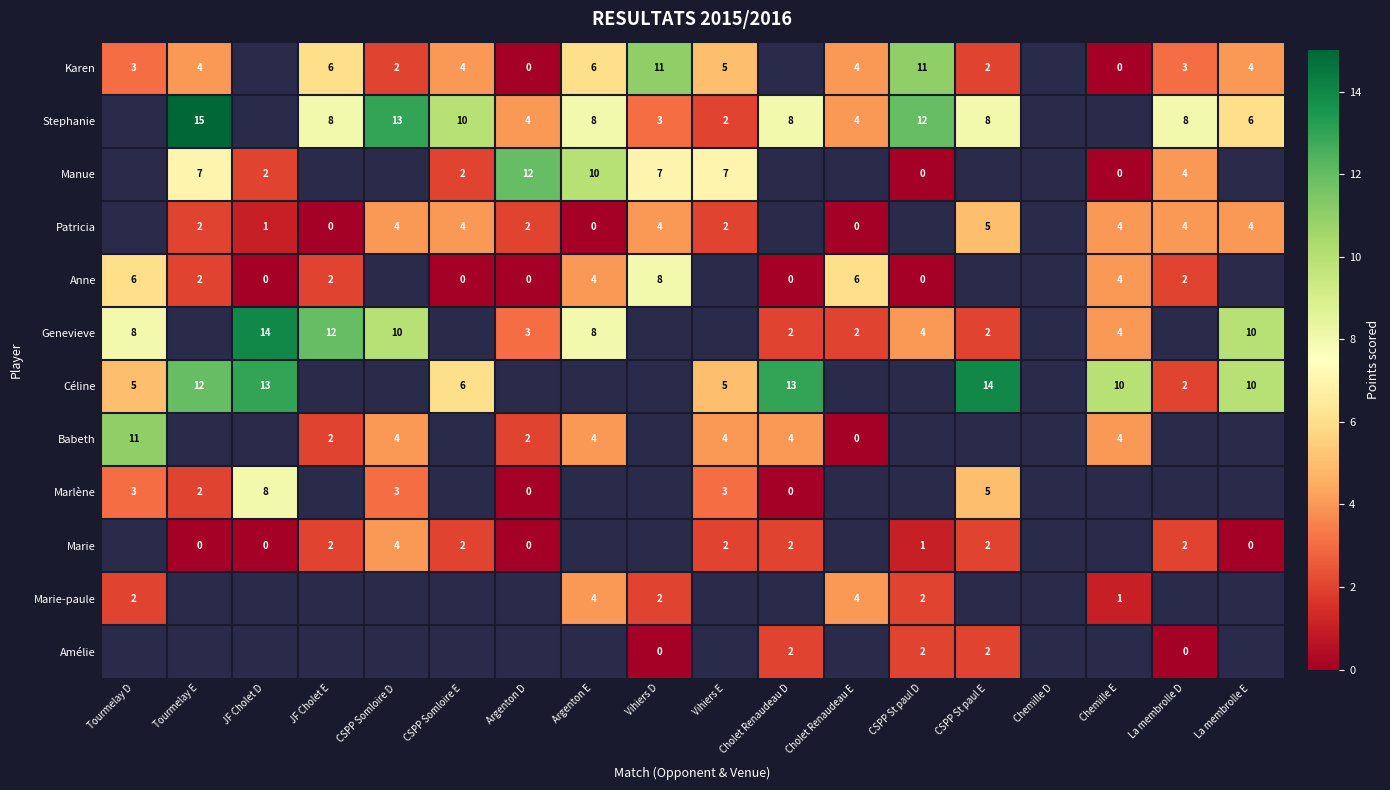

What is the difference between the Genevieve values at JF Cholet D and La membrolle E?

4